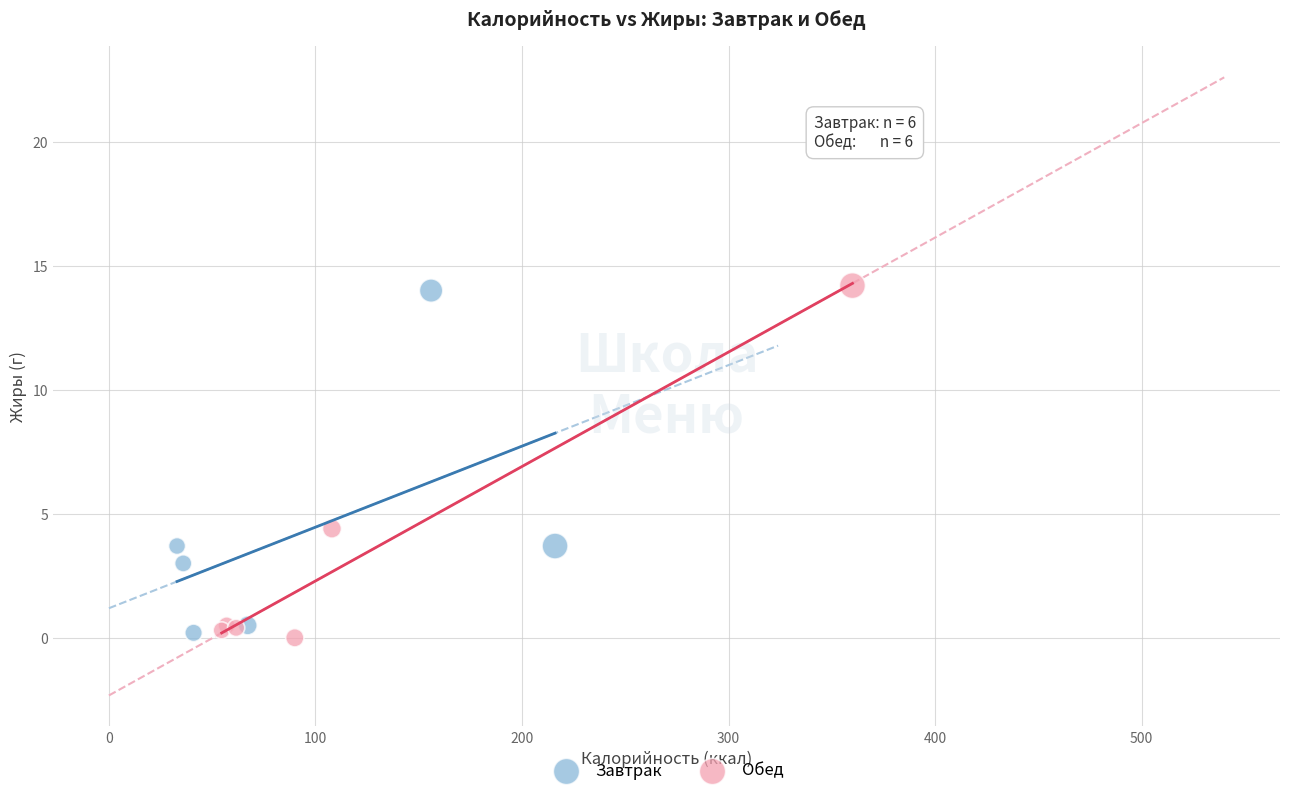

What are all the series names shown in the legend?

Завтрак, Обед